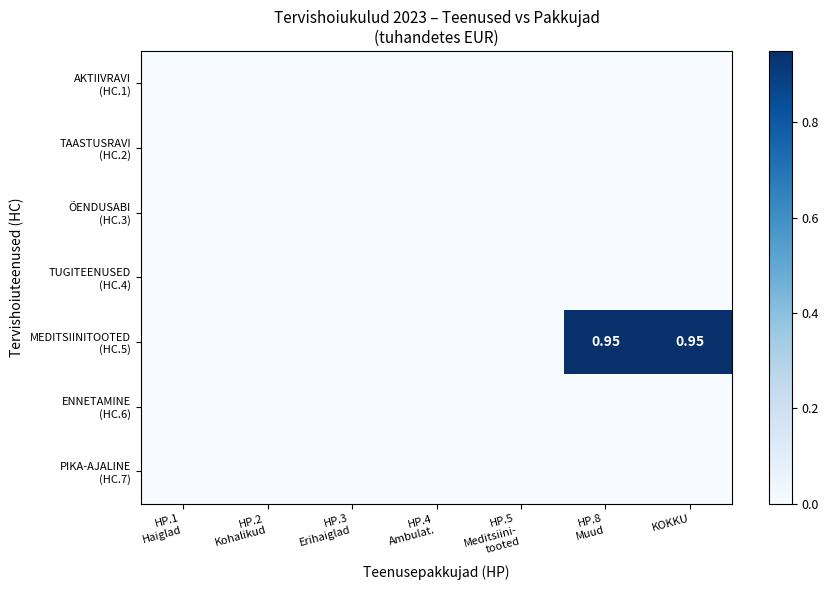

True or false: TUGITEENUSED (HC.4) has a value of 0.0 at HP.1 Haiglad.

True